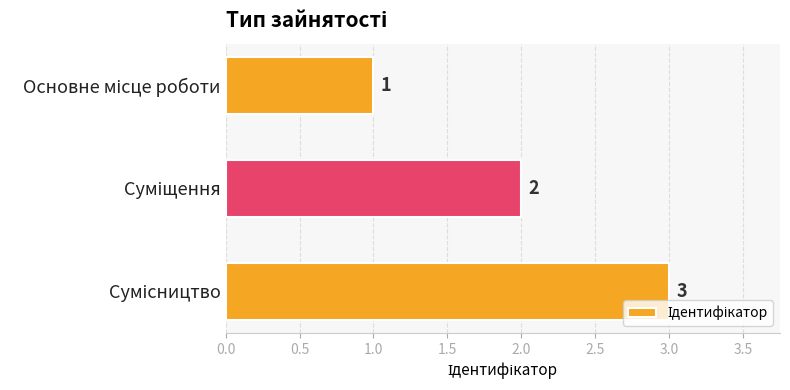

Count the values in the range 1 to 3.

3